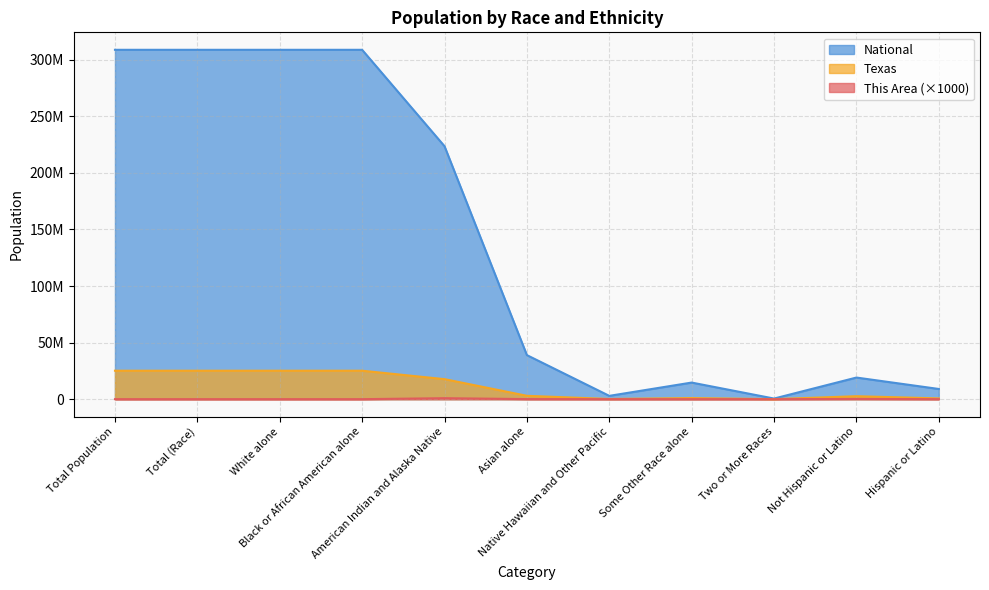

The value of Texas at Hispanic or Latino is 679001. True or false?

True